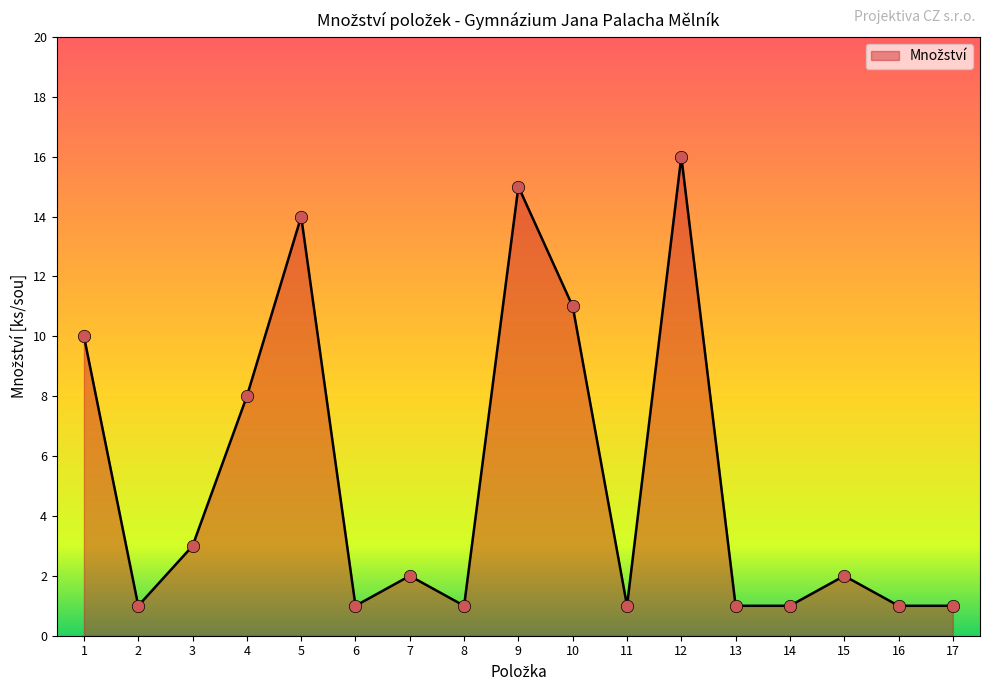

What is the ratio of the value at 4 to the value at 7?

4.0